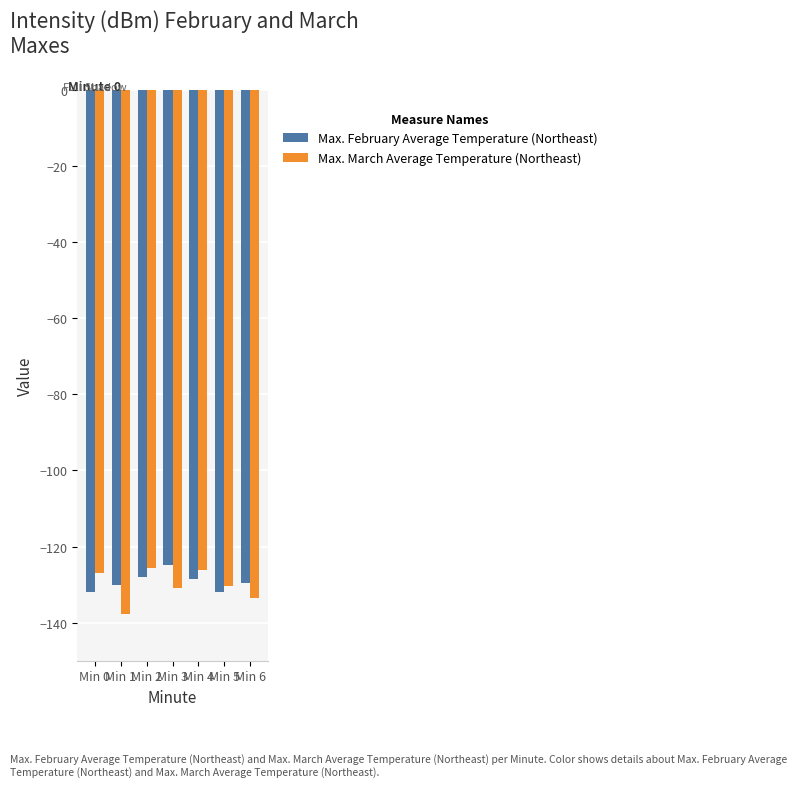

Does the chart contain any negative values?

Yes